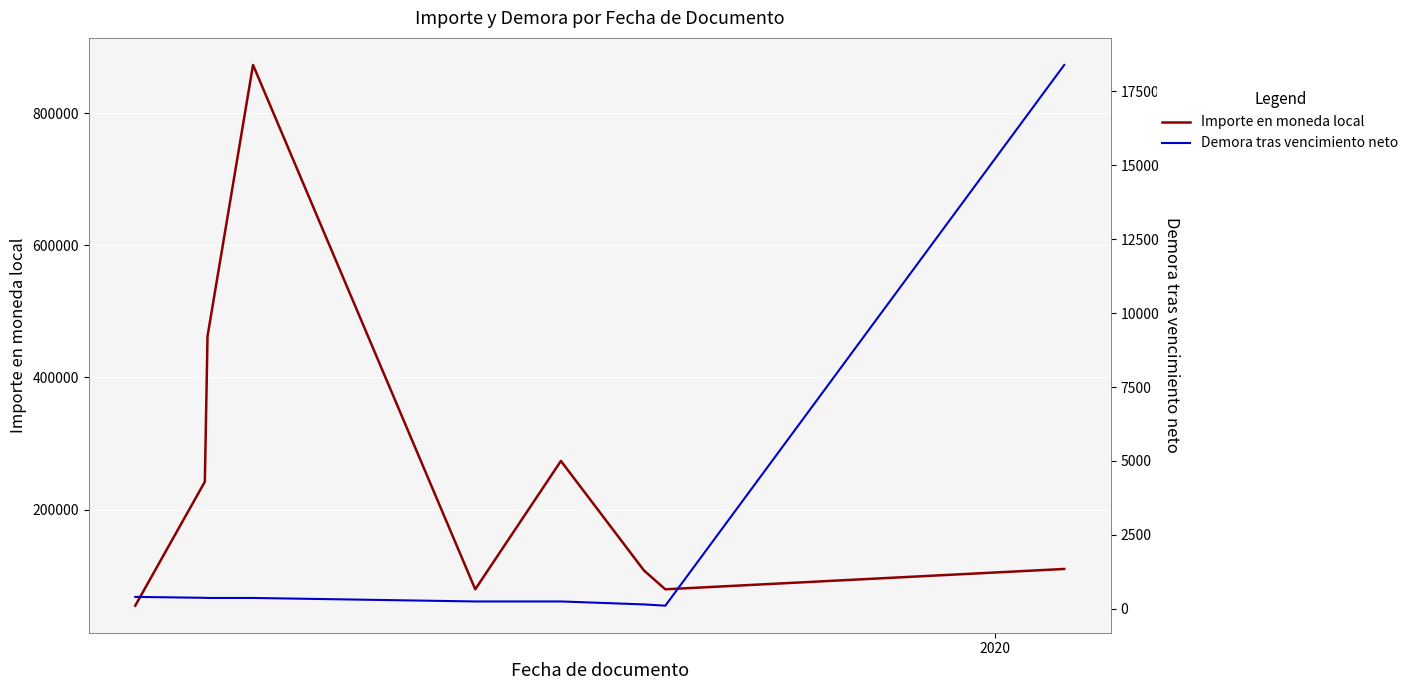

True or false: Demora tras vencimiento neto has more than 0 interior local peaks.

False